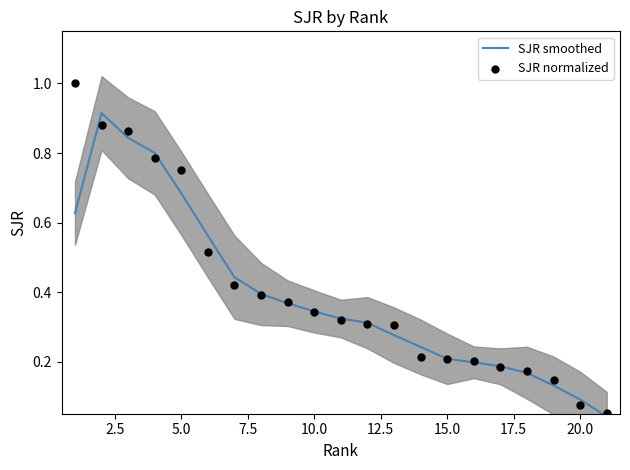

Which series contains the highest Y value?

SJR normalized